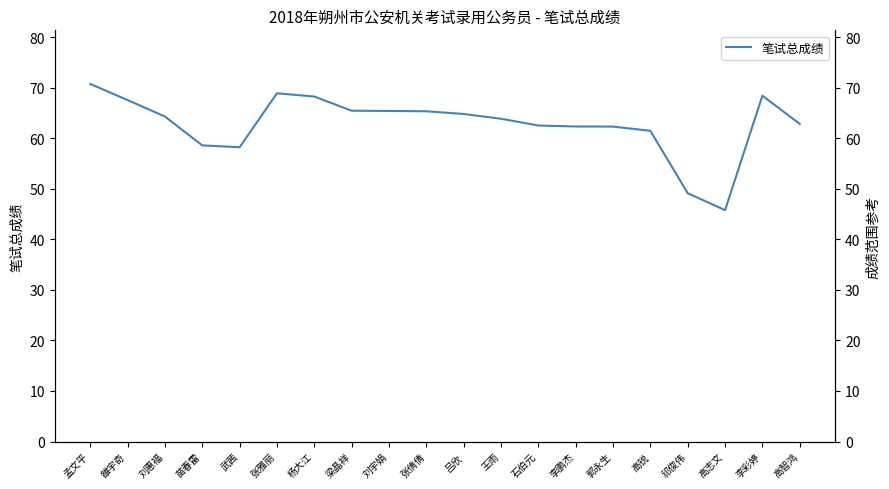

Reading left to right, extract all data points from this chart.

70.7	67.5	64.3	58.6	58.2	68.9	68.2	65.4	65.4	65.3	64.8	63.9	62.5	62.3	62.3	61.5	49.1	45.8	68.4	62.8